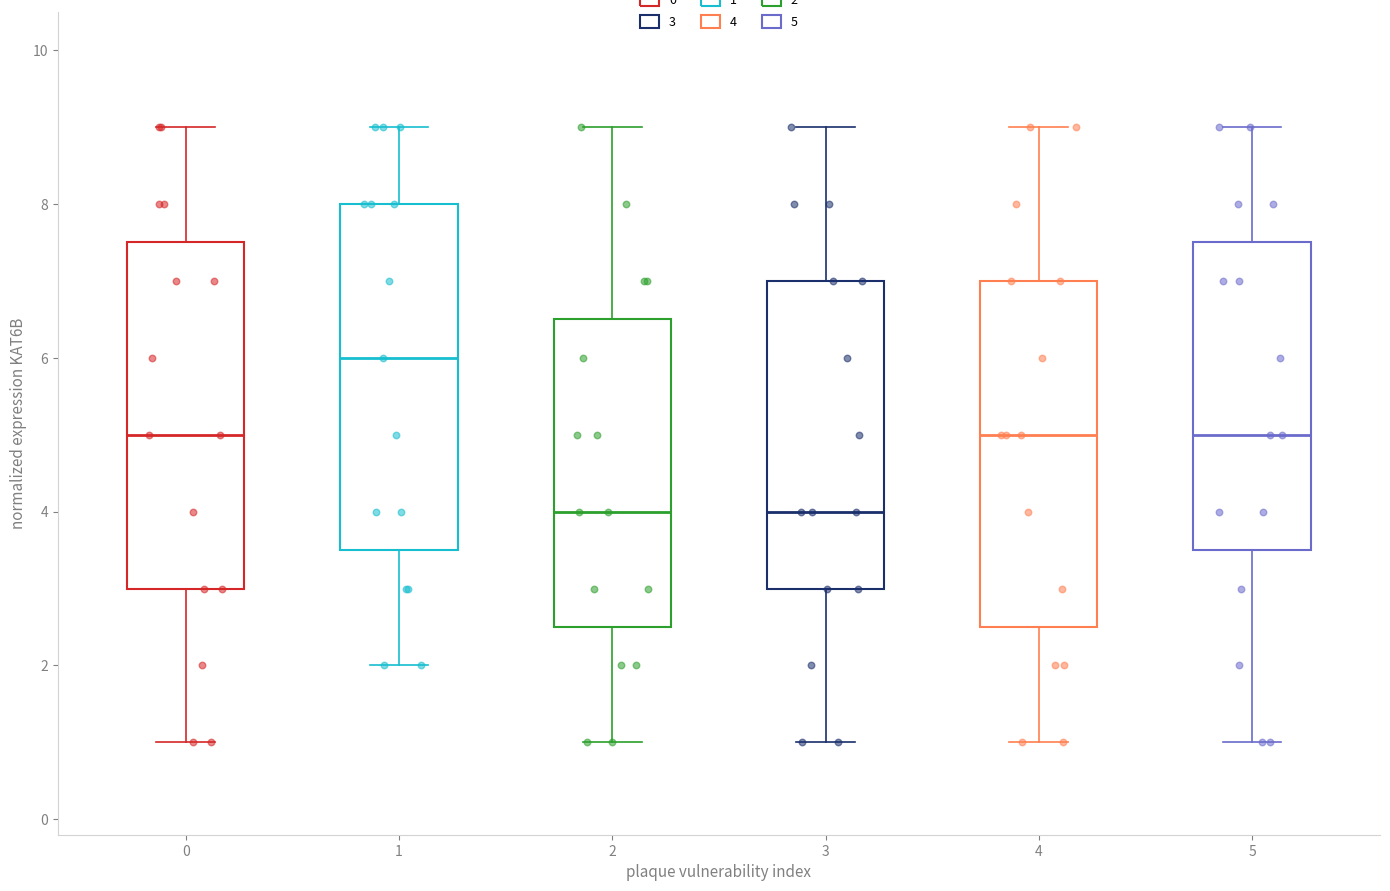

Which box has the highest median line?

1